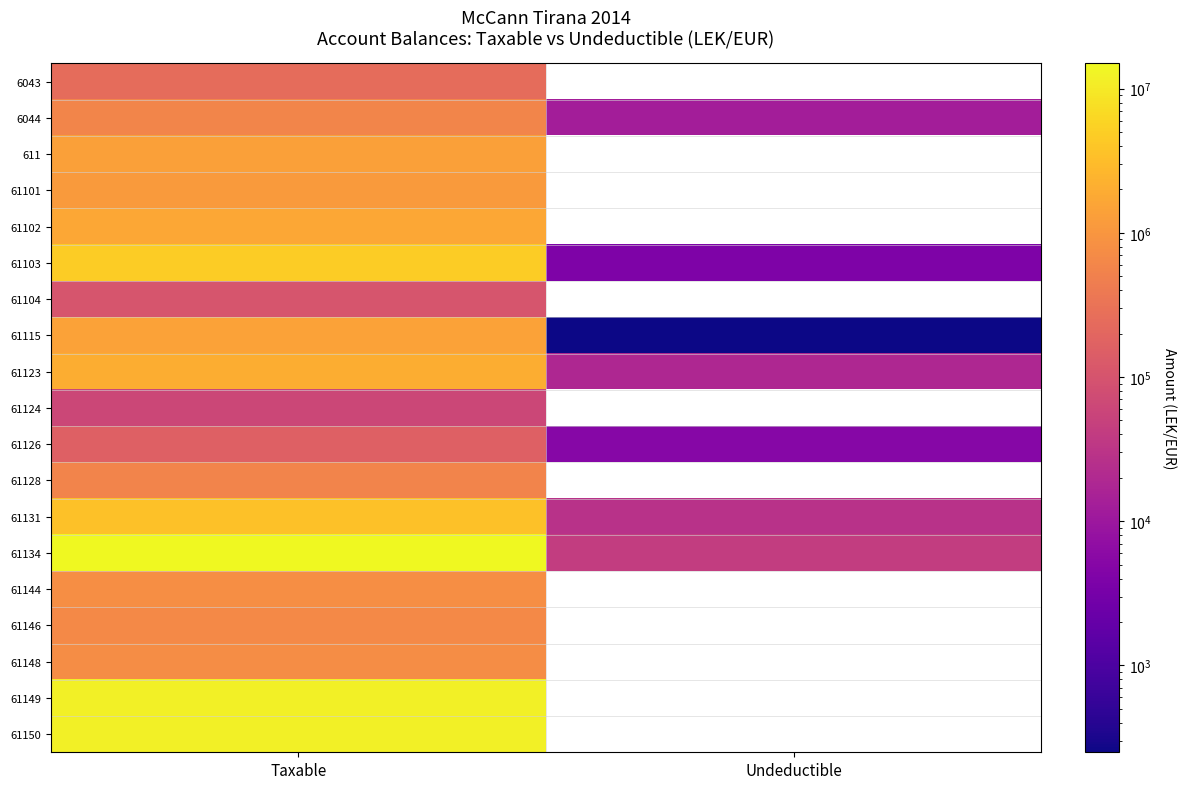

Which category has the highest value across all series?

Taxable